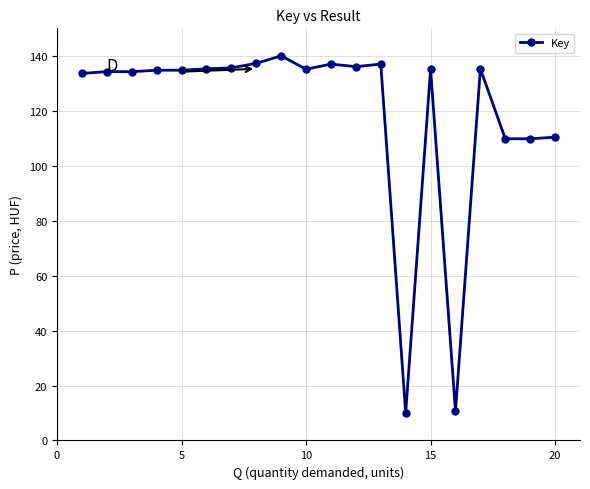

What is the value of the 2nd point from the left?

134.3